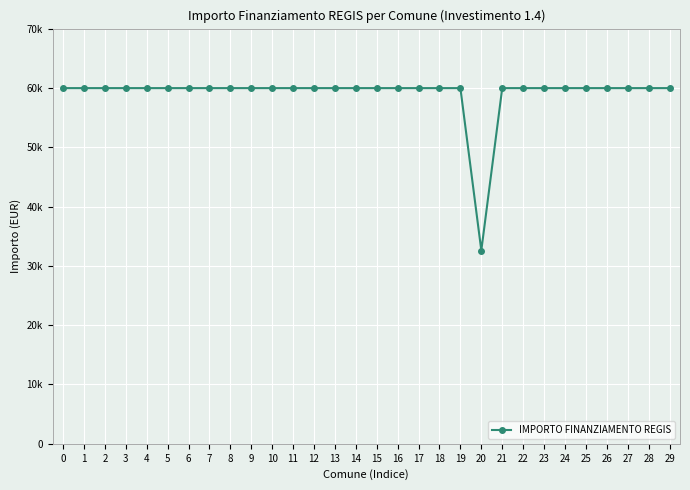

Is this an area chart (filled region under the line)?

No